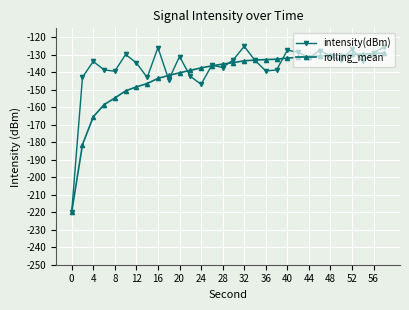

What is the highest value of the rolling_mean series?

-129.1